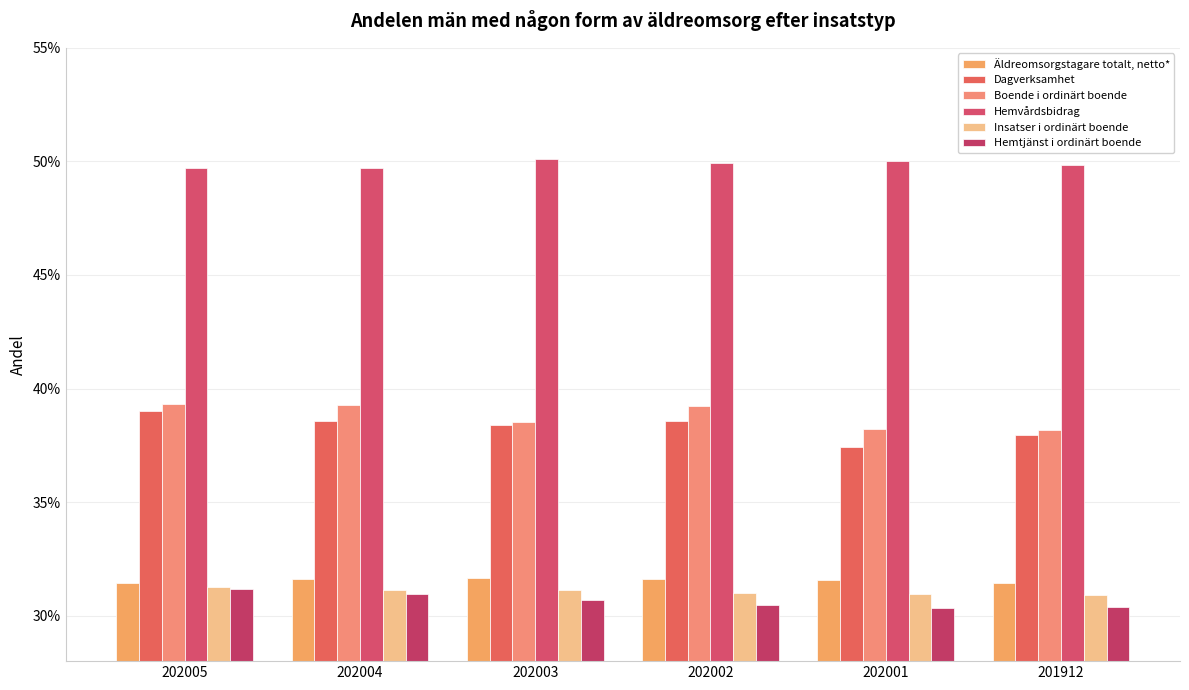

Are the bars horizontal?

No